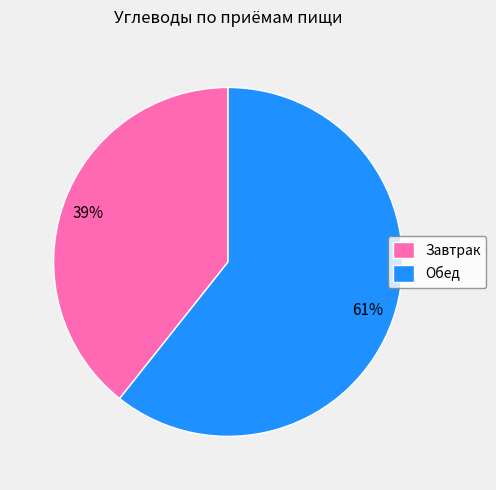

To the nearest percent, what percentage of the pie is Обед?

61%